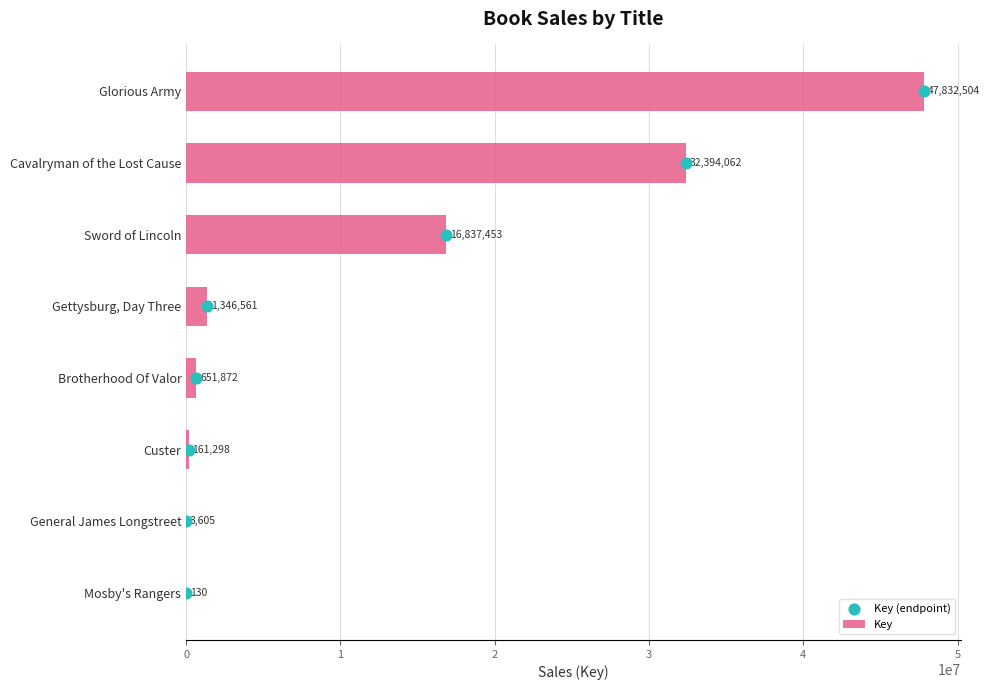

What are all the series names shown in the legend?

Key, Key (endpoint)